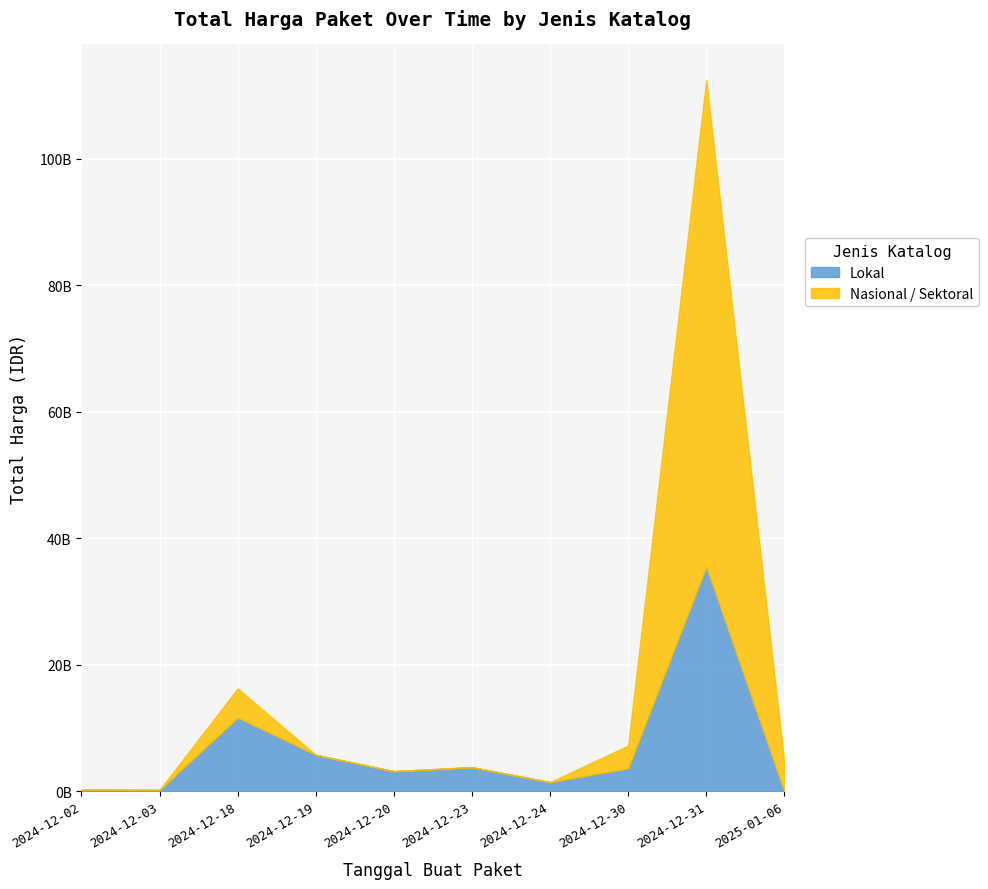

Which category has the highest value across all series?

2024-12-31